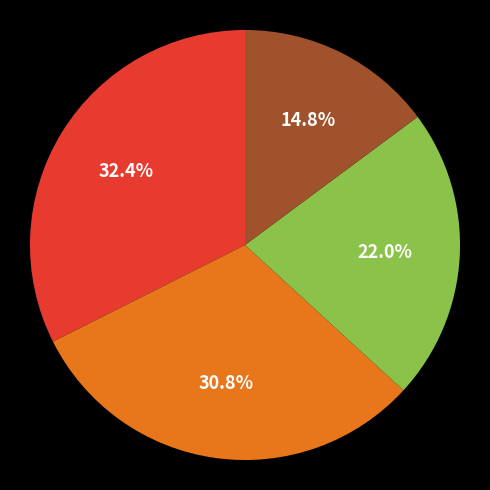

Is there any slice that represents more than half of the pie?

No